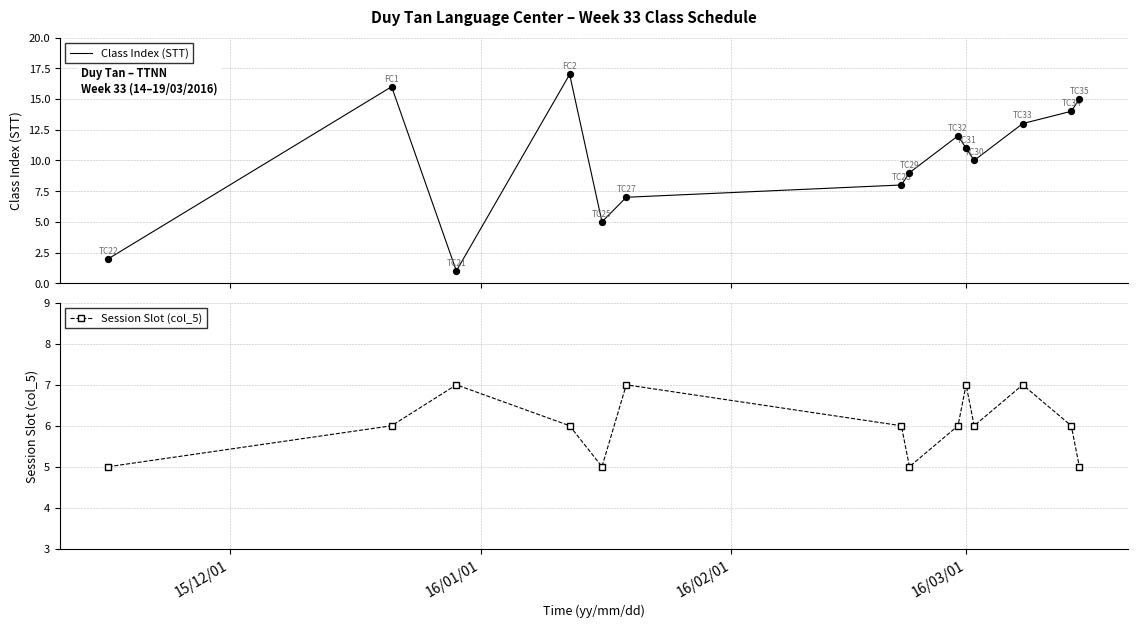

Which series has the largest total across all categories?

Class Index (STT)